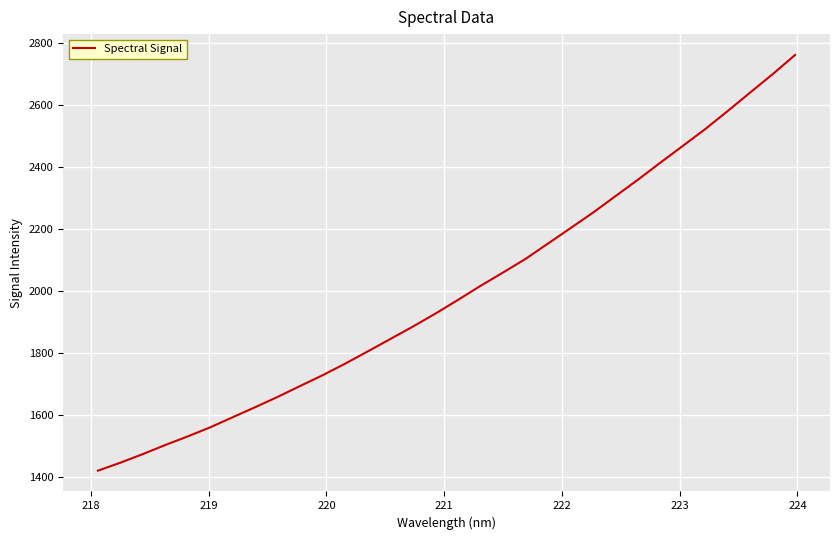

What is the difference between the maximum and minimum values?

1340.2